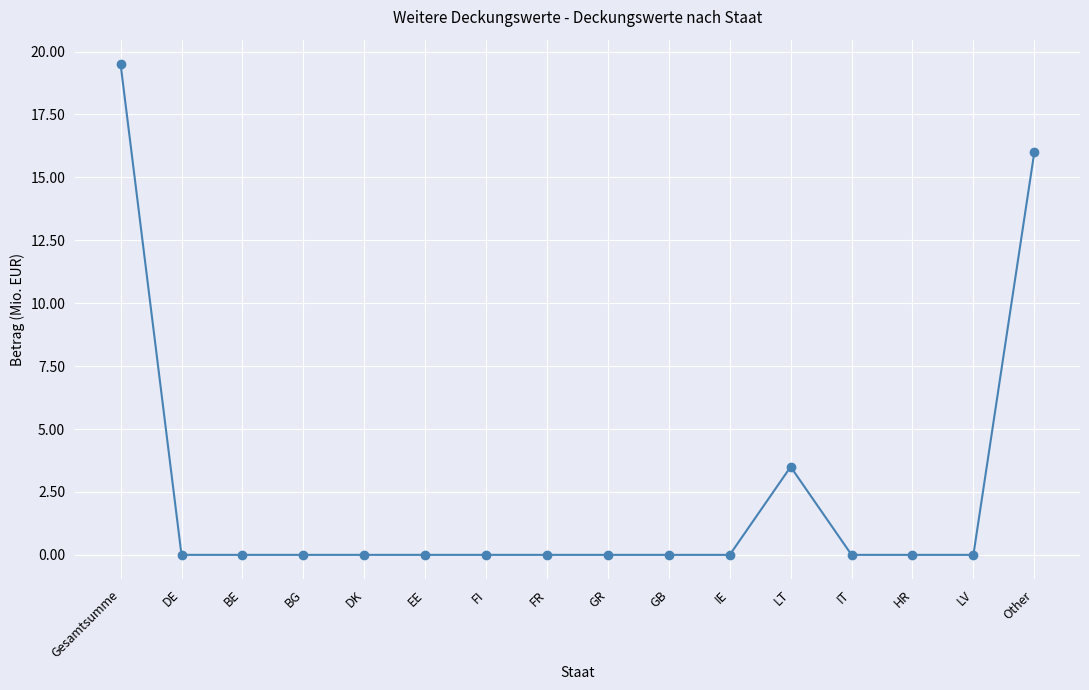

Does the chart have visible grid lines?

Yes